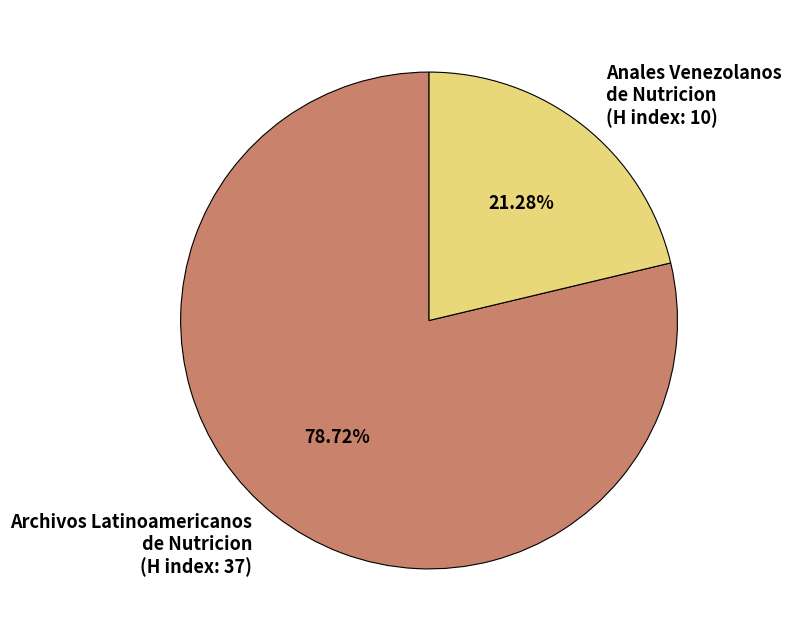

To the nearest percent, what percentage of the pie is Anales Venezolanos de Nutricion?

21%